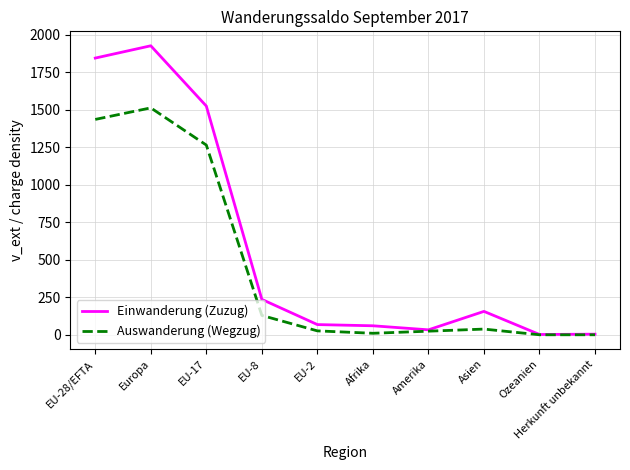

What is the difference between the Auswanderung (Wegzug) values at EU-2 and EU-17?

1239